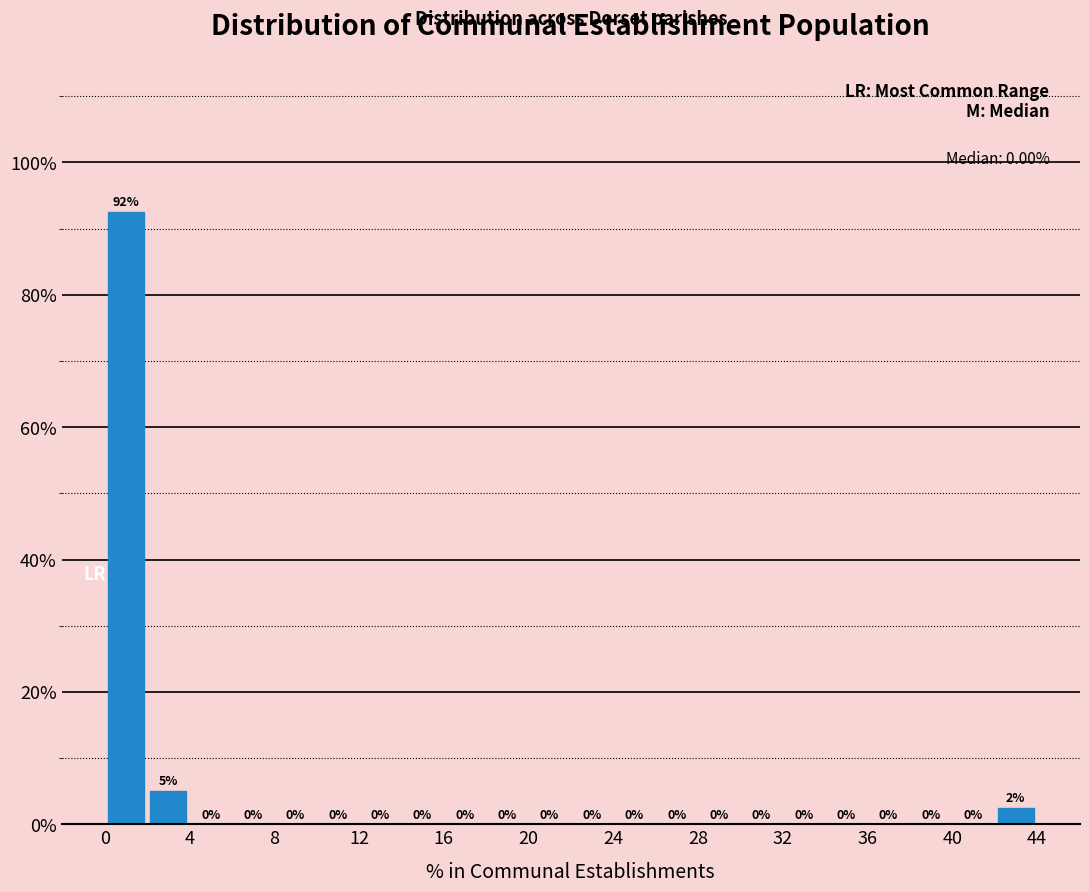

Which range on the x-axis has the tallest bar?

0 to 2